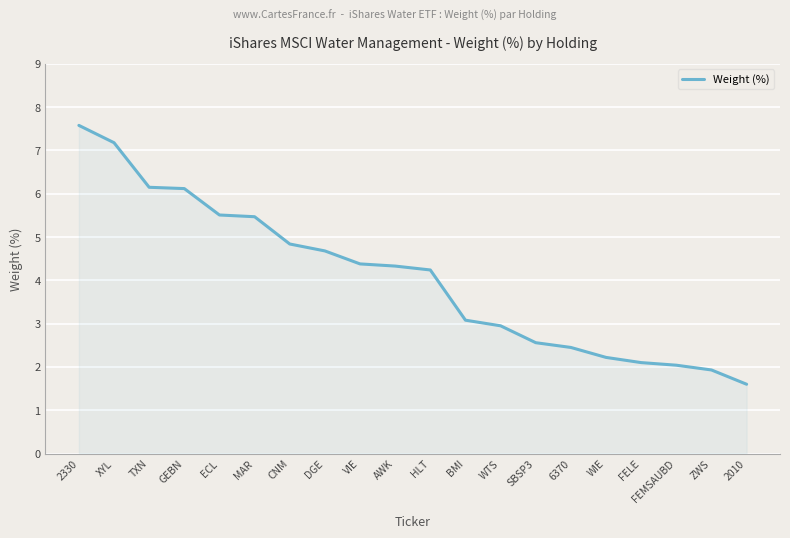

What is the minimum value shown in the chart?

1.6